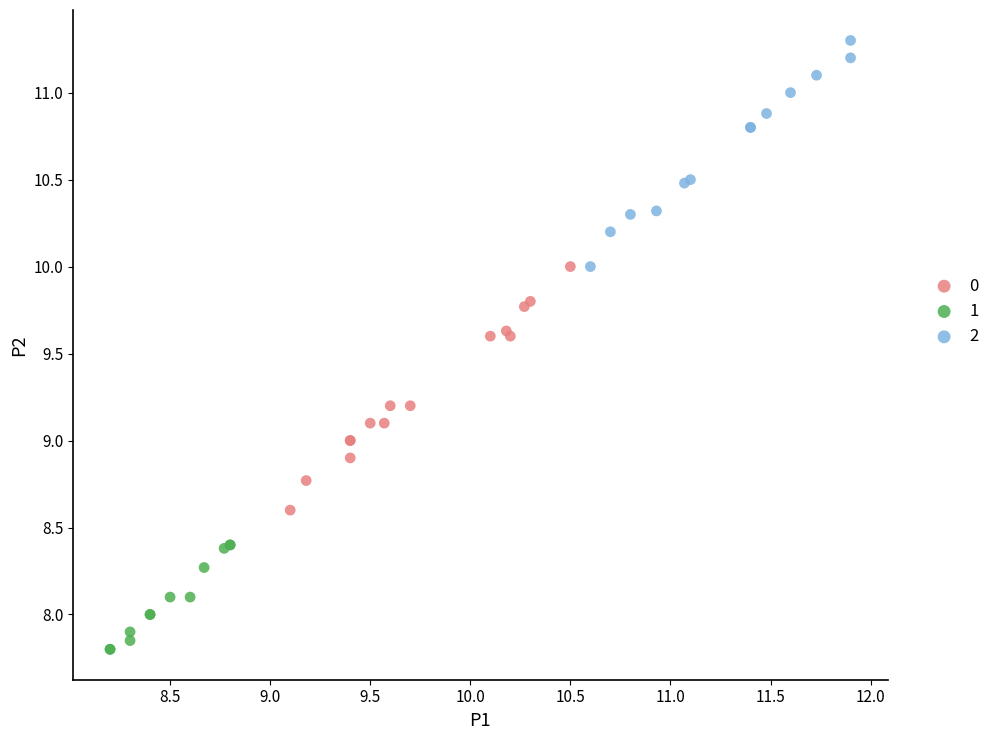

Which series reaches the minimum Y coordinate?

1